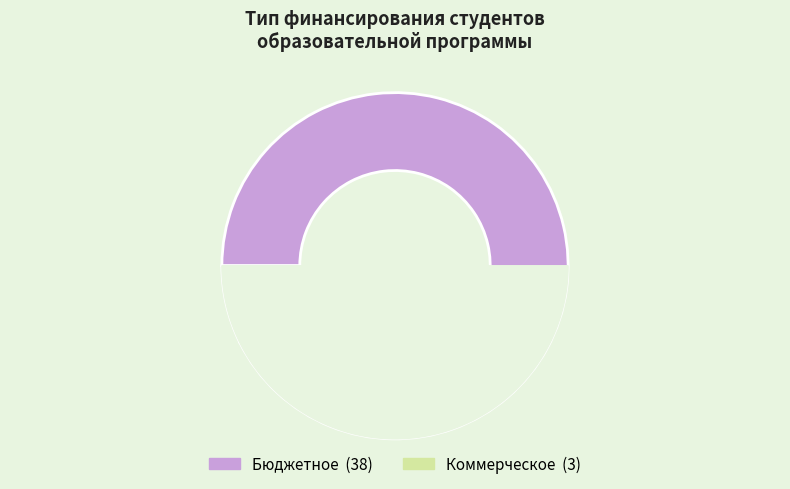

To the nearest percent, what is the difference between the Коммерческое and Бюджетное slice percentages?

85%